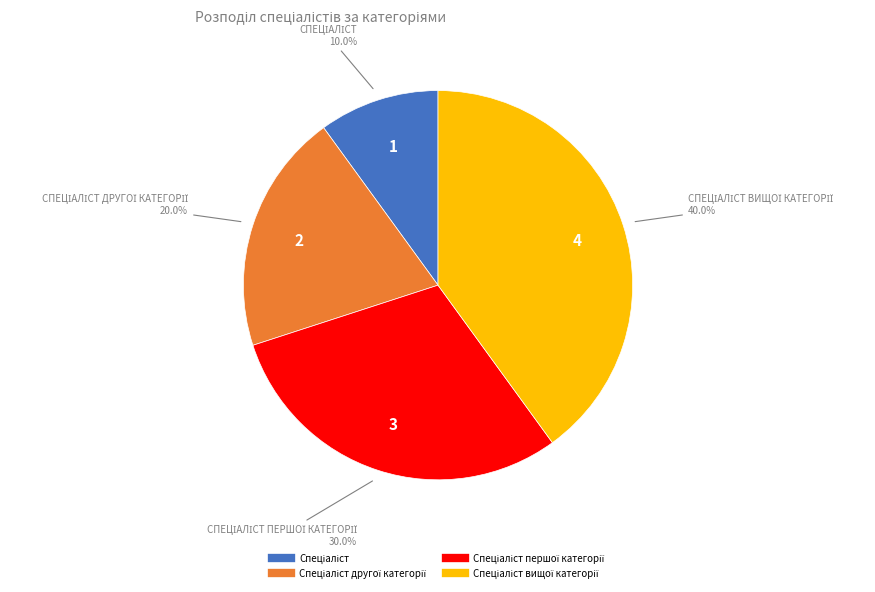

Count the number of slices in the pie.

4